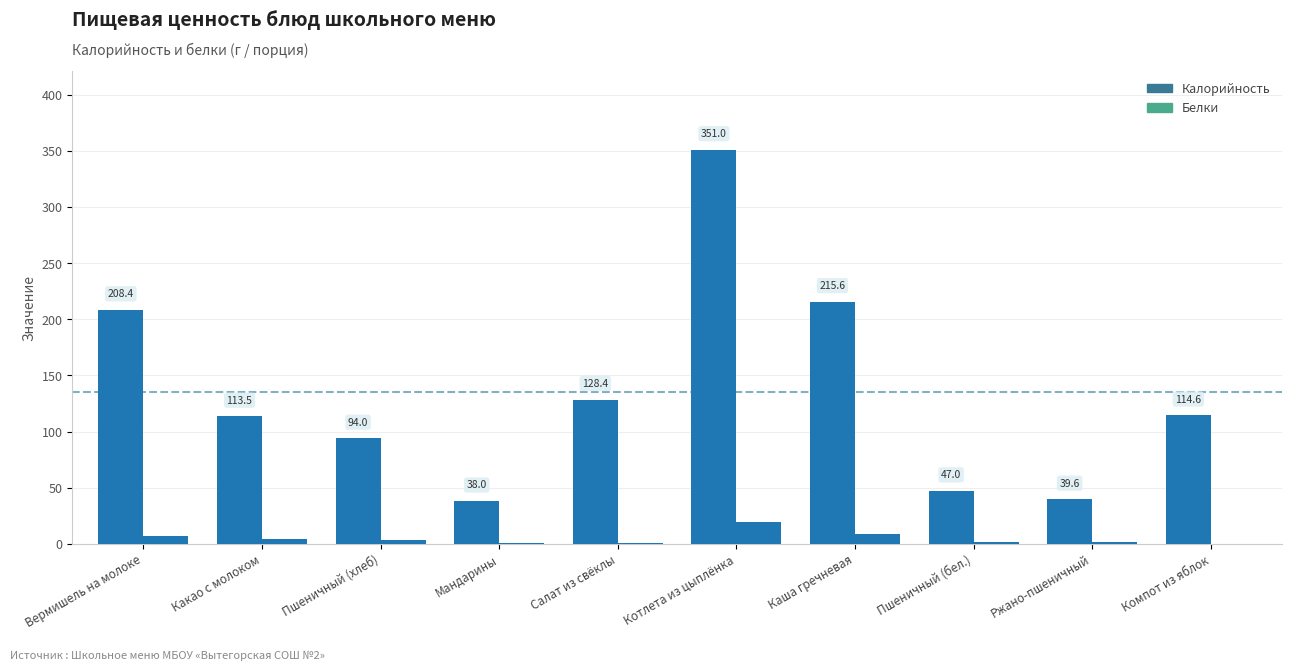

Where is Белки nearest to the value 9?

Каша гречневая